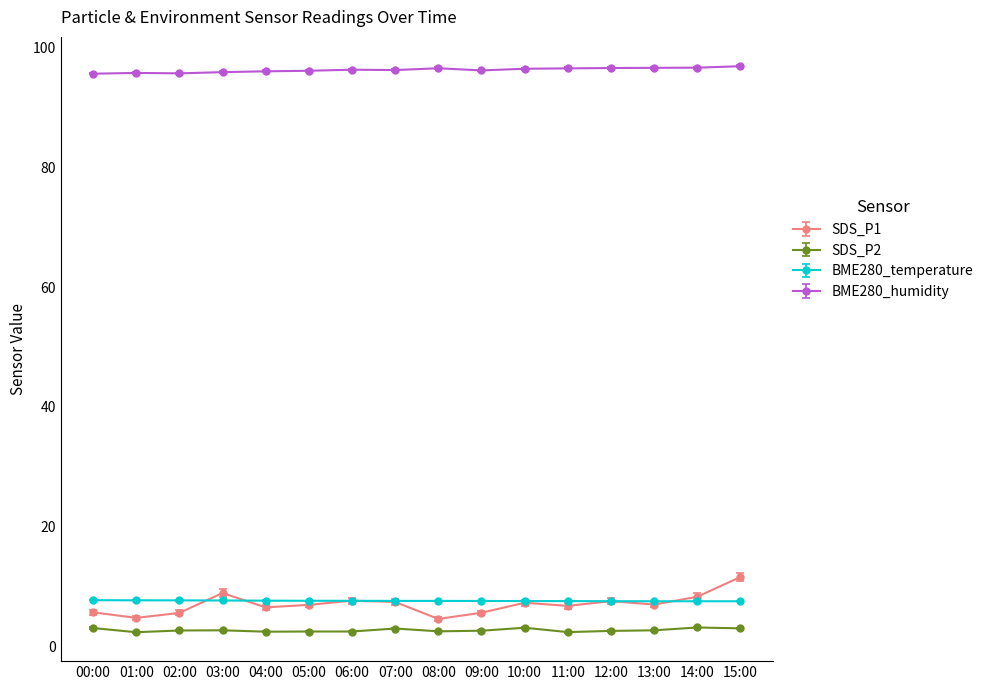

The BME280_humidity series shows 96.9 at 15:00. True or false?

True